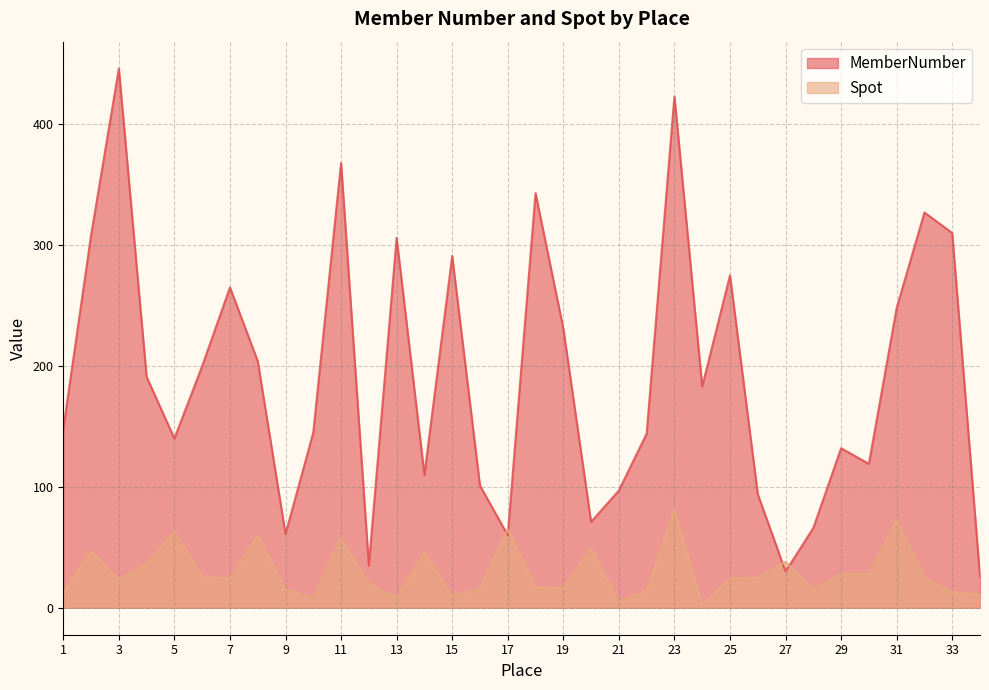

In Spot, how many points are lower than both neighbors (excluding endpoints)?

9